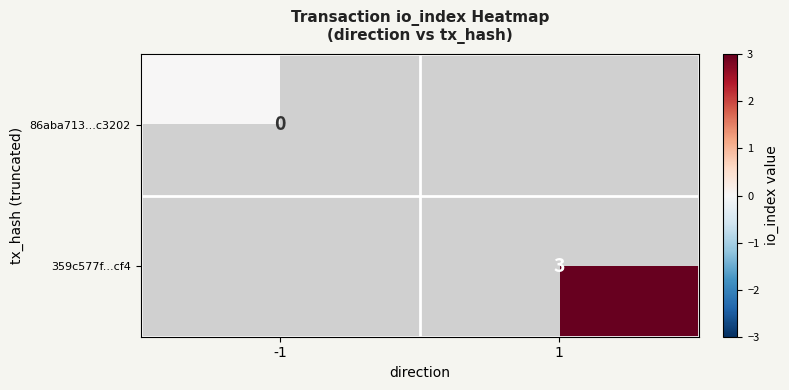

The 359c577f...cf4 series shows 5 at 1. True or false?

False